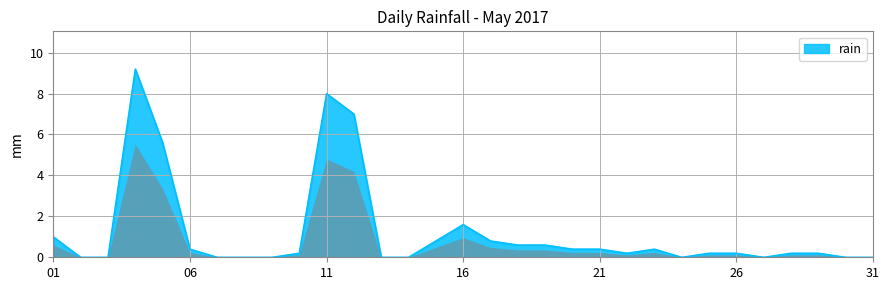

What is the difference between the maximum and minimum values?

9.2